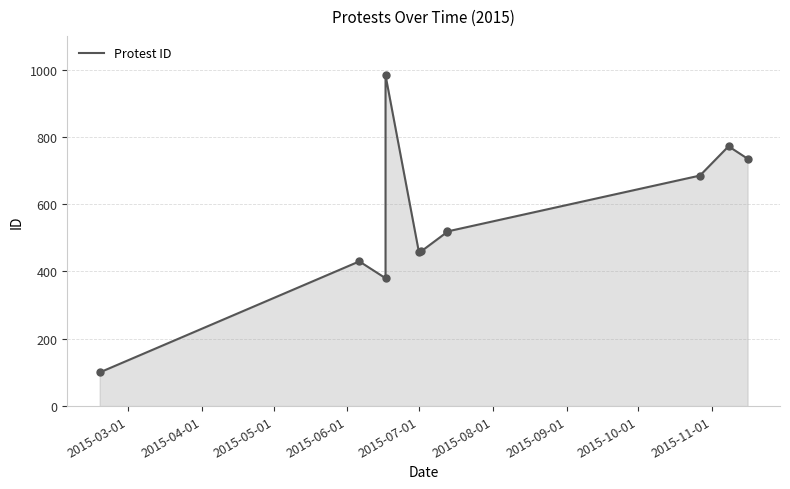

What is the change in value from 2015-03-01 to 2015-11-01?

+585